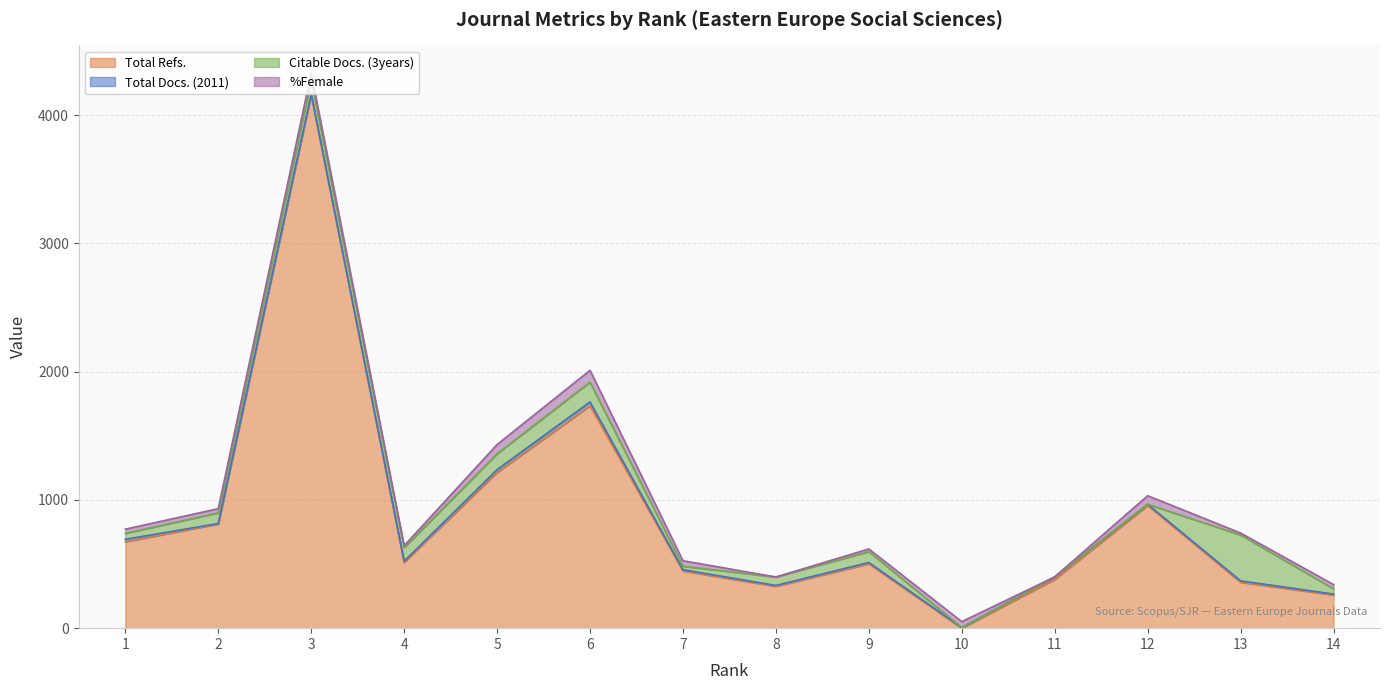

Where is Citable Docs. (3years) nearest to the value 179?

6